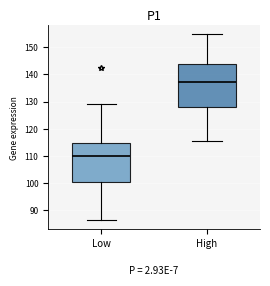

Which box is the tallest, from its lower edge to its upper edge?

High